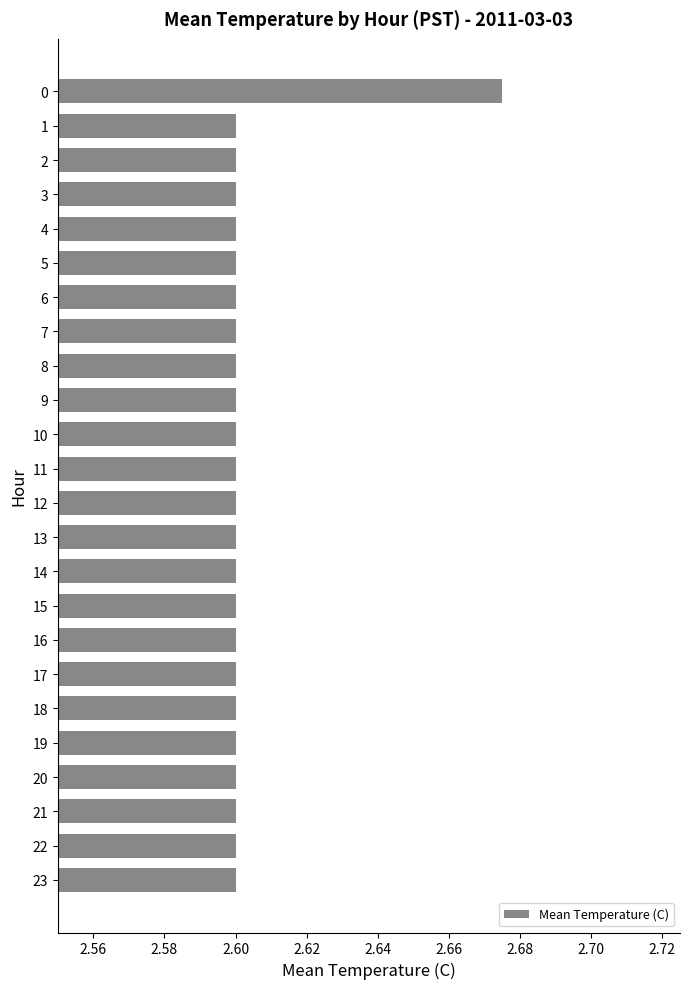

What is the value of the 7th bar from the top?

2.6